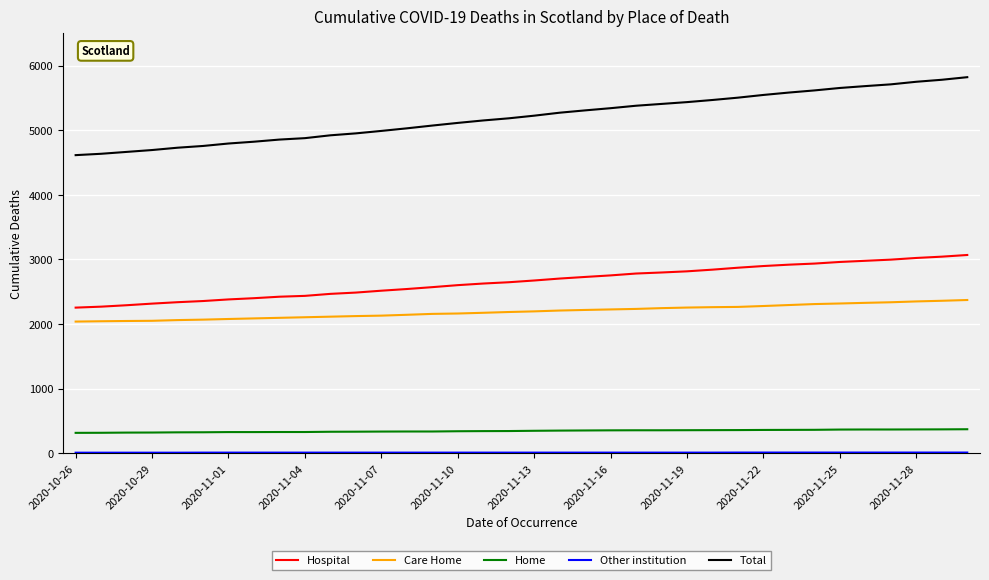

What is the maximum value for Total?

5822